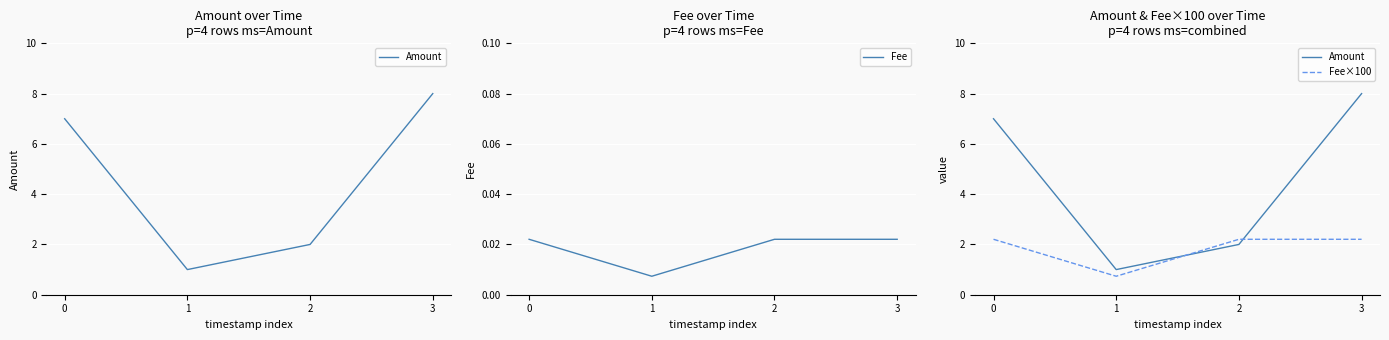

How many Amount values are between 2 and 8?

3